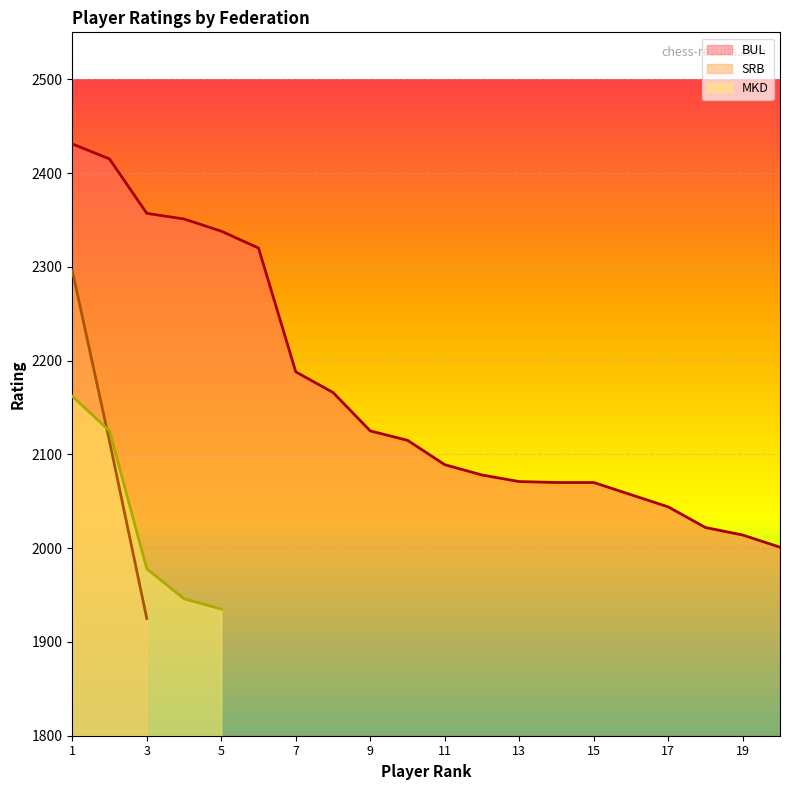

What is the approximate value of BUL at 11, to the nearest 50?

2100